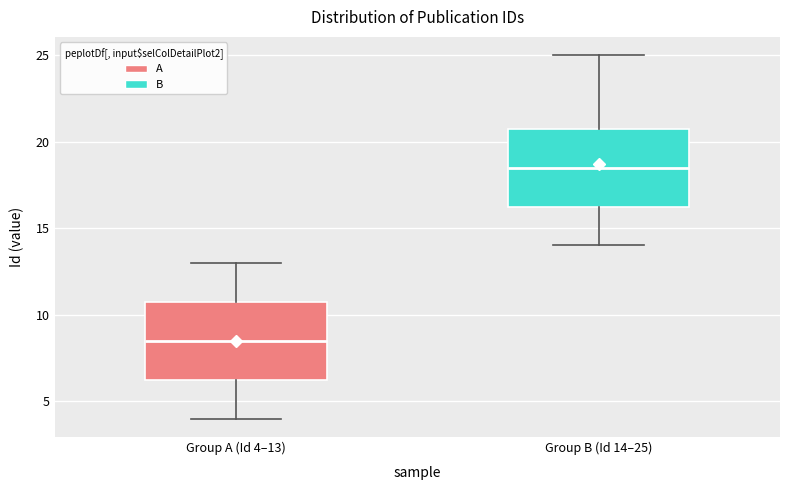

Reading left to right, transcribe this box plot: for each box, give where its median line is, the range the box spans, and where its two whiskers end, as read against the y-axis. The values are not printed on the chart, so give them approximately, as read against the axis.

Group A (Id 4–13): median 8.5, box 6.5 to 11.0, whiskers 4.0 to 13.0
Group B (Id 14–25): median 18.5, box 16.5 to 21.0, whiskers 14.0 to 25.0